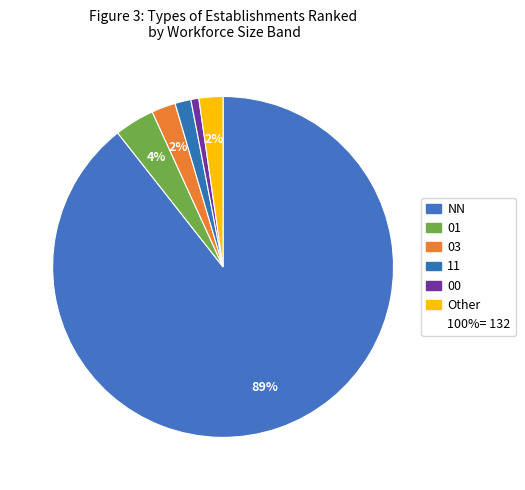

How many segments does this pie chart have?

6